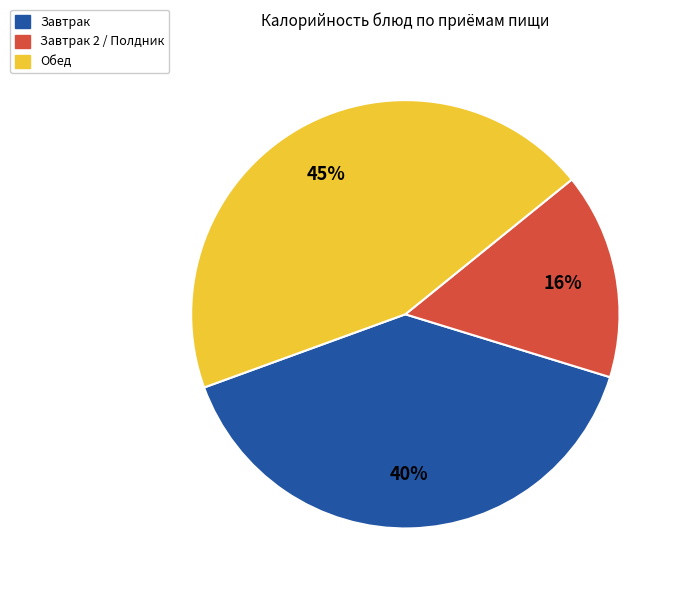

To the nearest percent, what is the average slice percentage?

33%